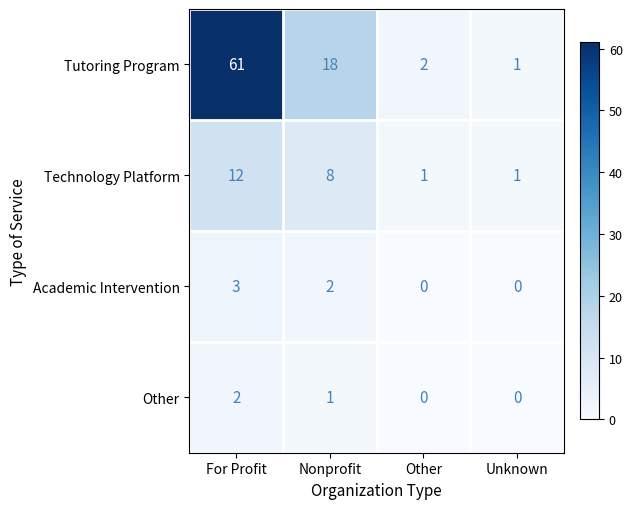

The Other series shows 2 at For Profit. True or false?

True